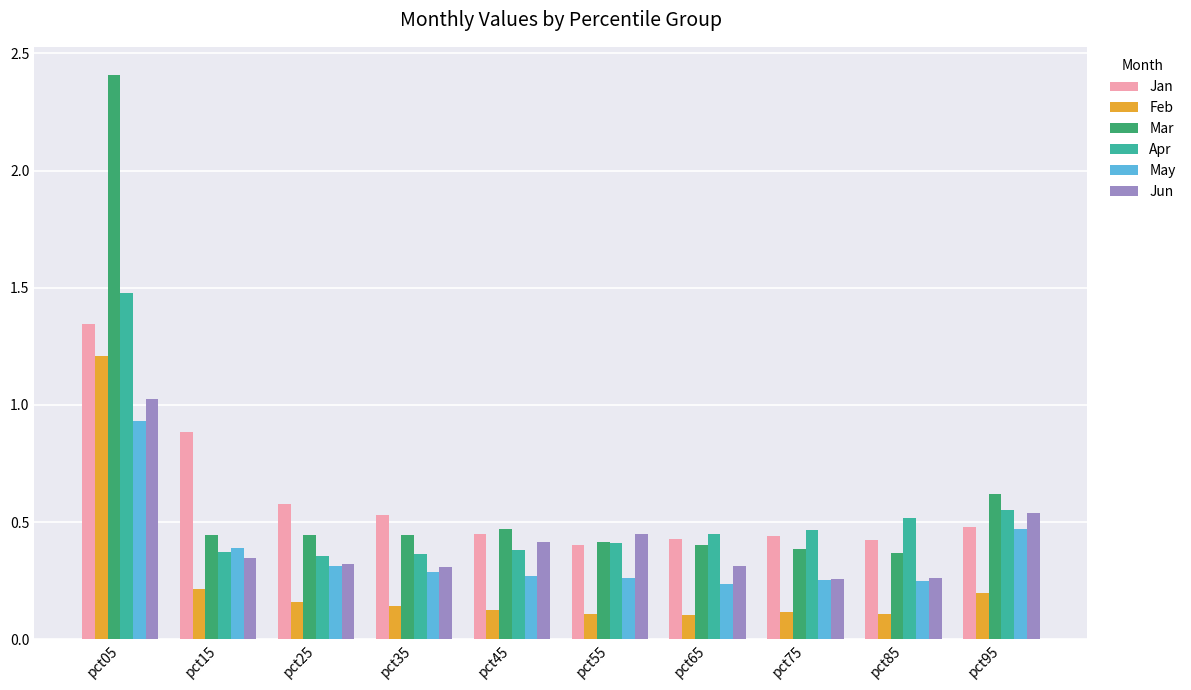

How many bars are there in each group?

6